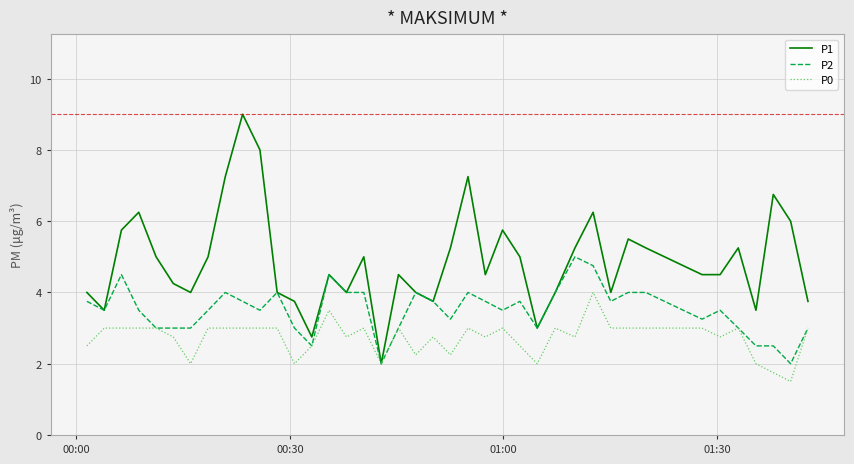

List the series in order of their overall mean, highest first.

P1, P2, P0